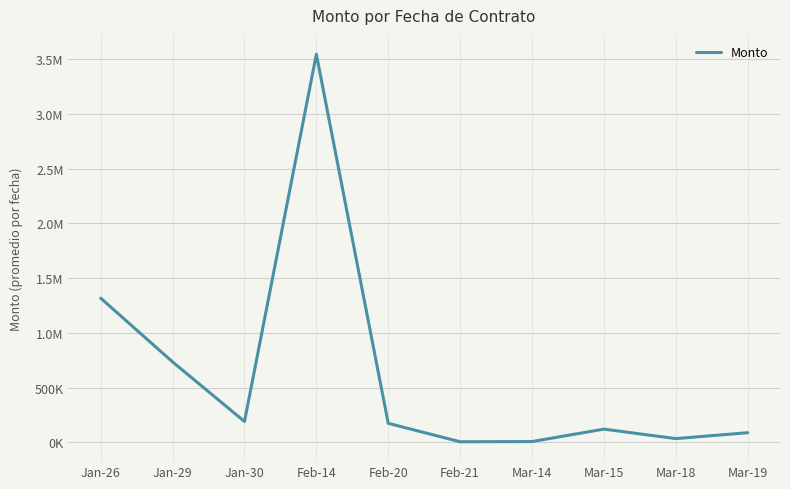

Is this an area chart (filled region under the line)?

No